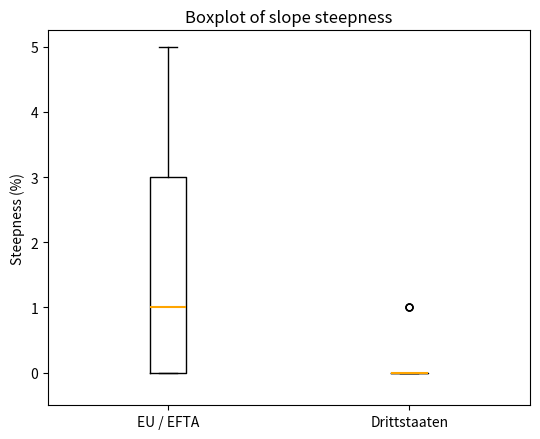

Where is the lower edge of the box for EU / EFTA on the y-axis? The values are not printed on the chart, so give them approximately, as read against the axis.

0